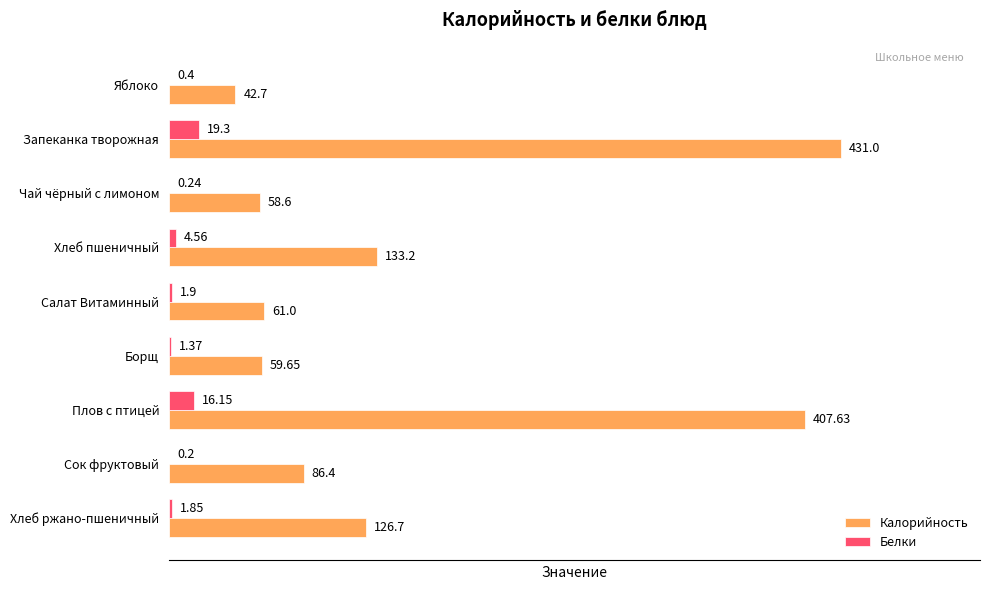

At which label is Белки closest to 9?

Хлеб пшеничный